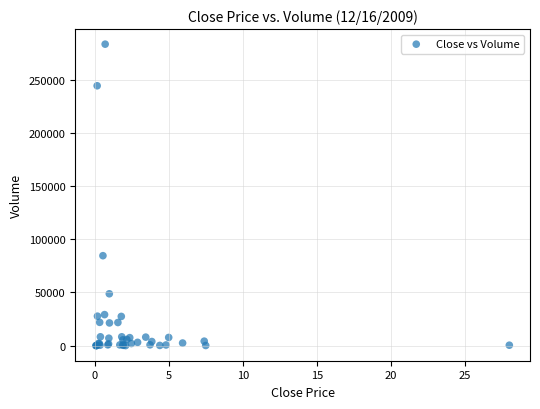

What Y value in the scatter plot is closest to 141689?

84553